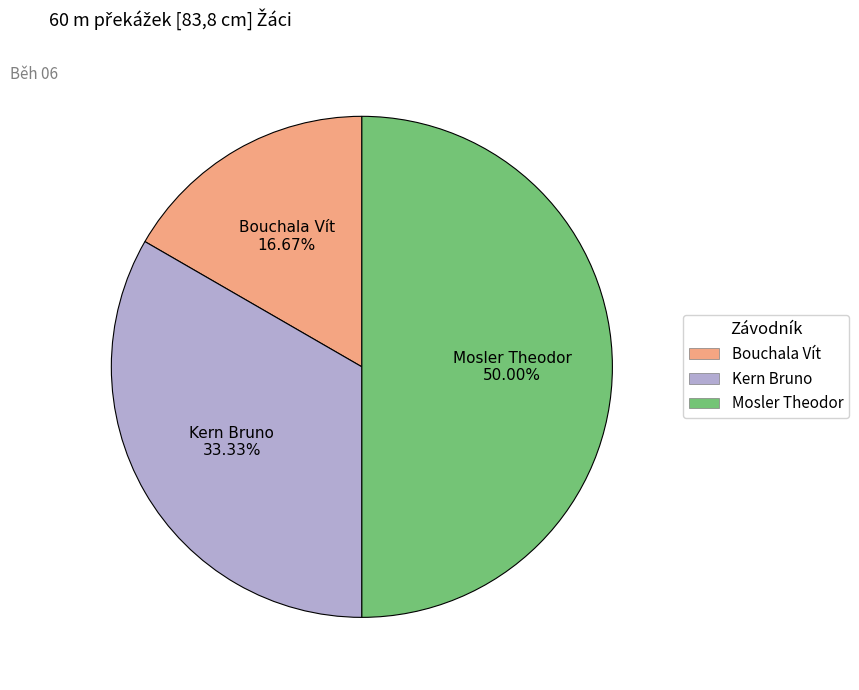

Rank the categories by value from highest to lowest.

Mosler Theodor, Kern Bruno, Bouchala Vít